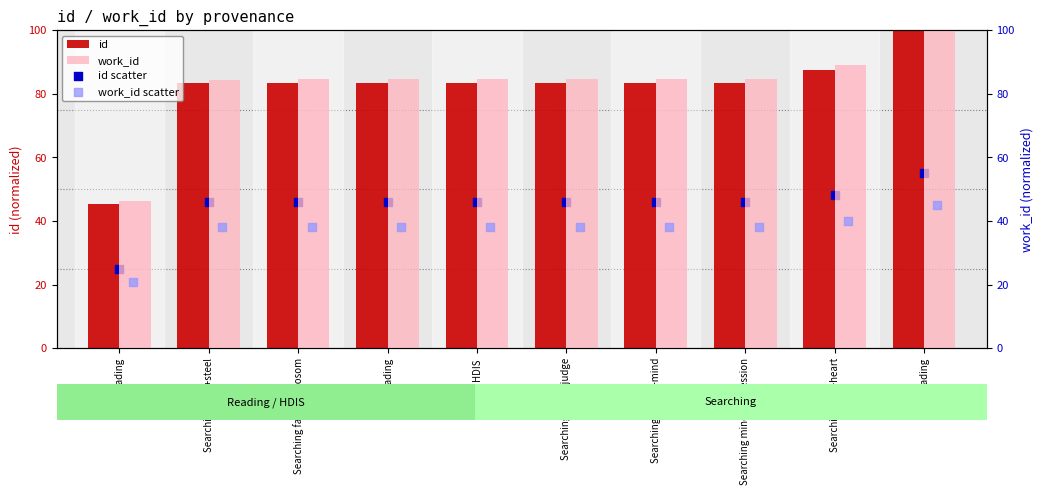

Which series reaches the maximum Y coordinate?

id